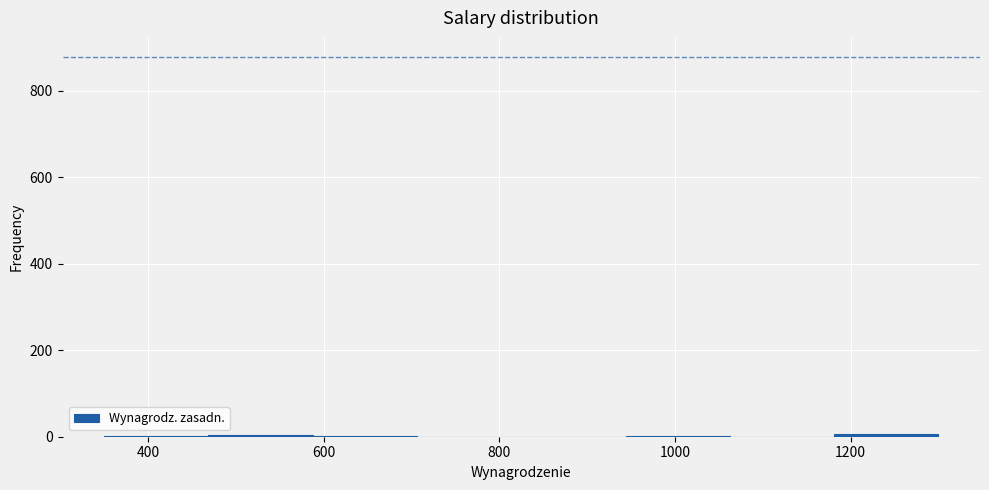

Reading left to right, transcribe this chart: for each bar, give the range it covers on the x-axis and its height. Neither the bar edges nor the heights are printed on the chart, so give them approximately, as read against the axes.

360 to 460: under 20
460 to 580: under 20
580 to 700: under 20
700 to 820: 0
820 to 940: 0
940 to 1060: under 20
1060 to 1180: 0
1180 to 1300: under 20